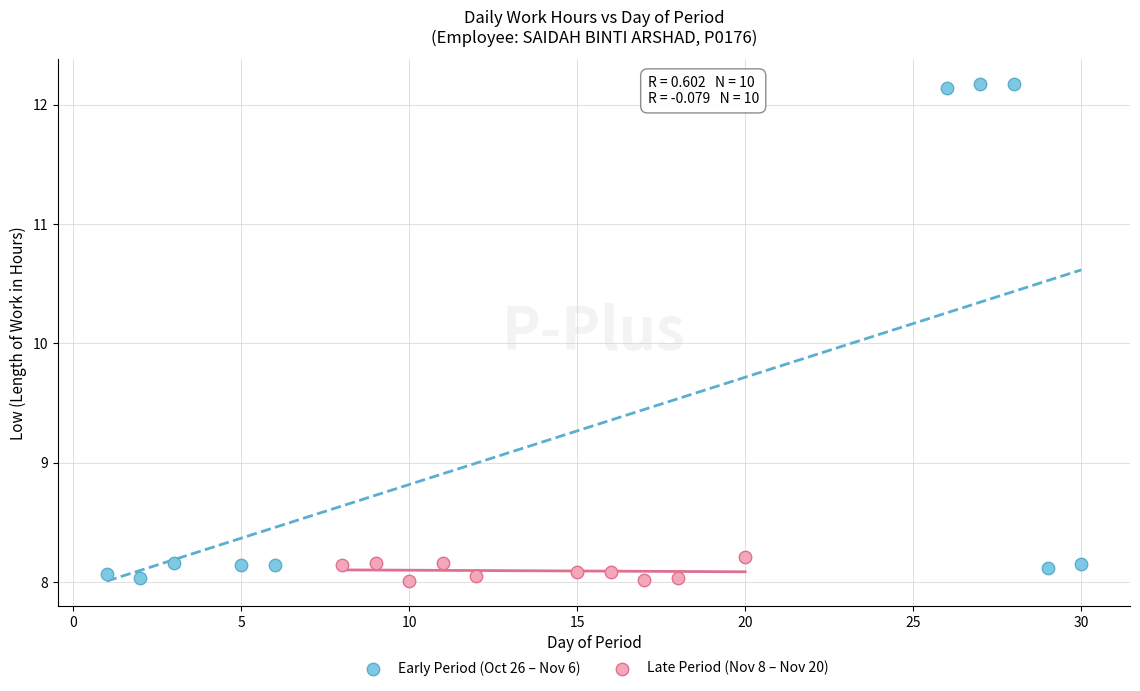

Which series has the widest spread of Y values?

Early Period (Oct 26 – Nov 6)